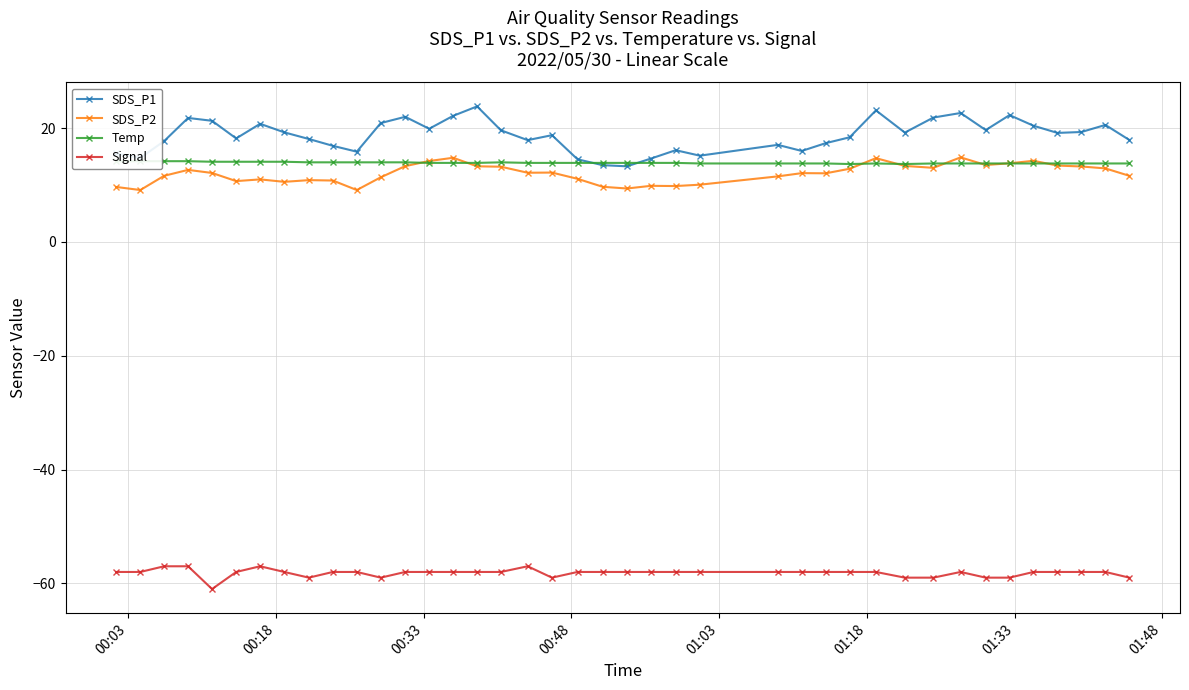

True or false: SDS_P1 has more than 1 interior local peaks.

True